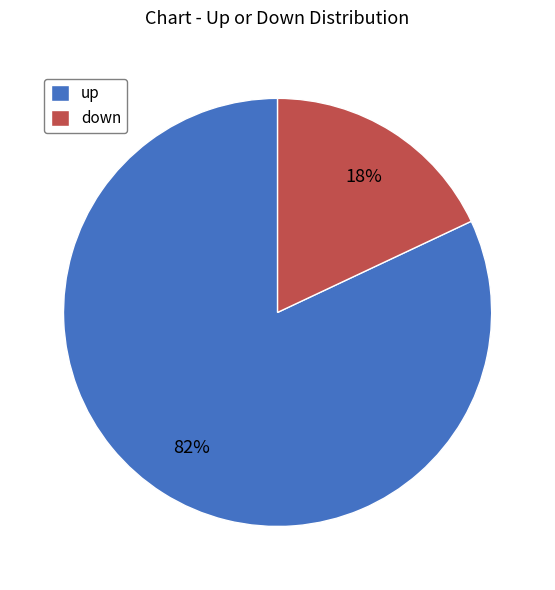

Rank the categories by value from highest to lowest.

up, down